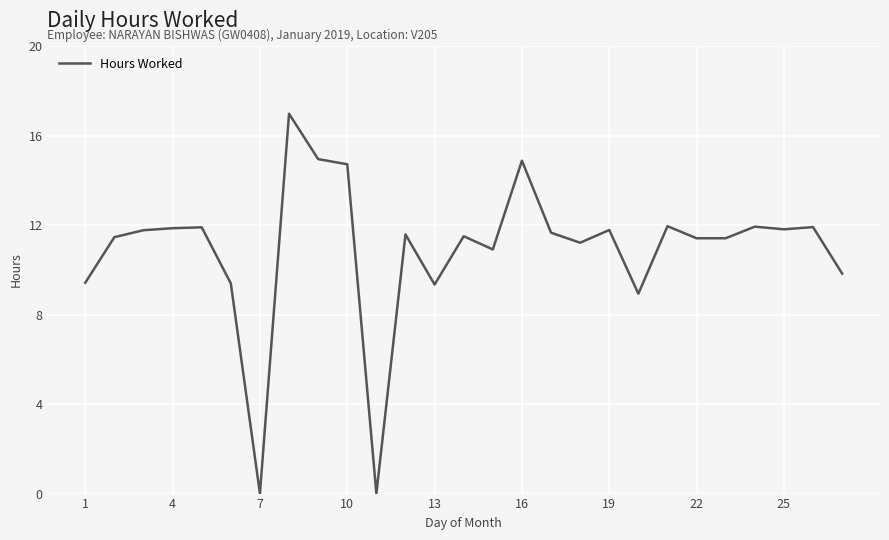

Is this an area chart (filled region under the line)?

No